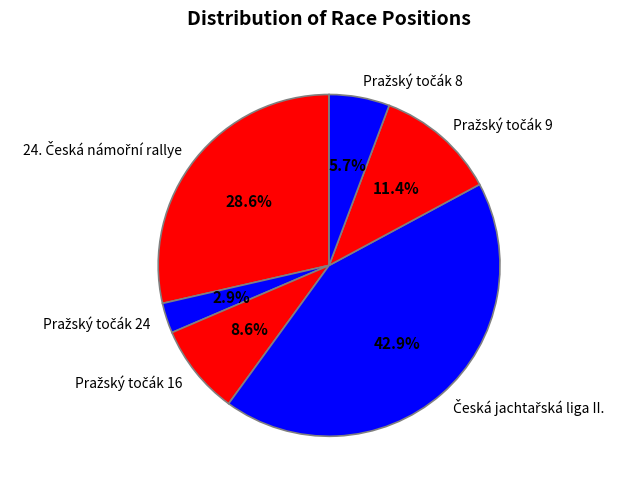

Is there a majority slice in this chart?

No